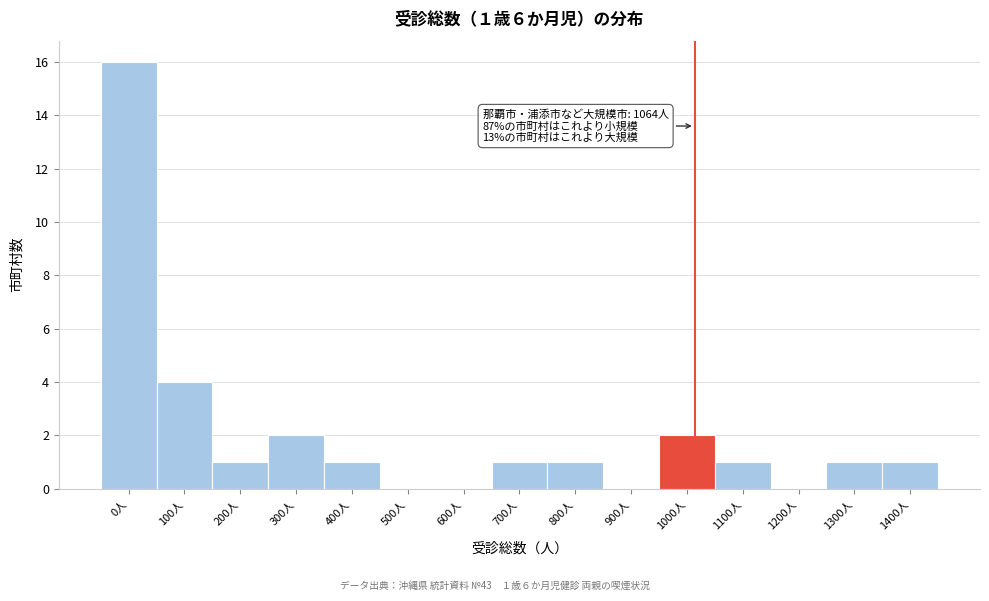

Reading left to right, extract all data points from this chart.

0人=16	100人=4	200人=1	300人=2	400人=1	500人=0	600人=0	700人=1	800人=1	900人=0	1000人=2	1100人=1	1200人=0	1300人=1	1400人=1